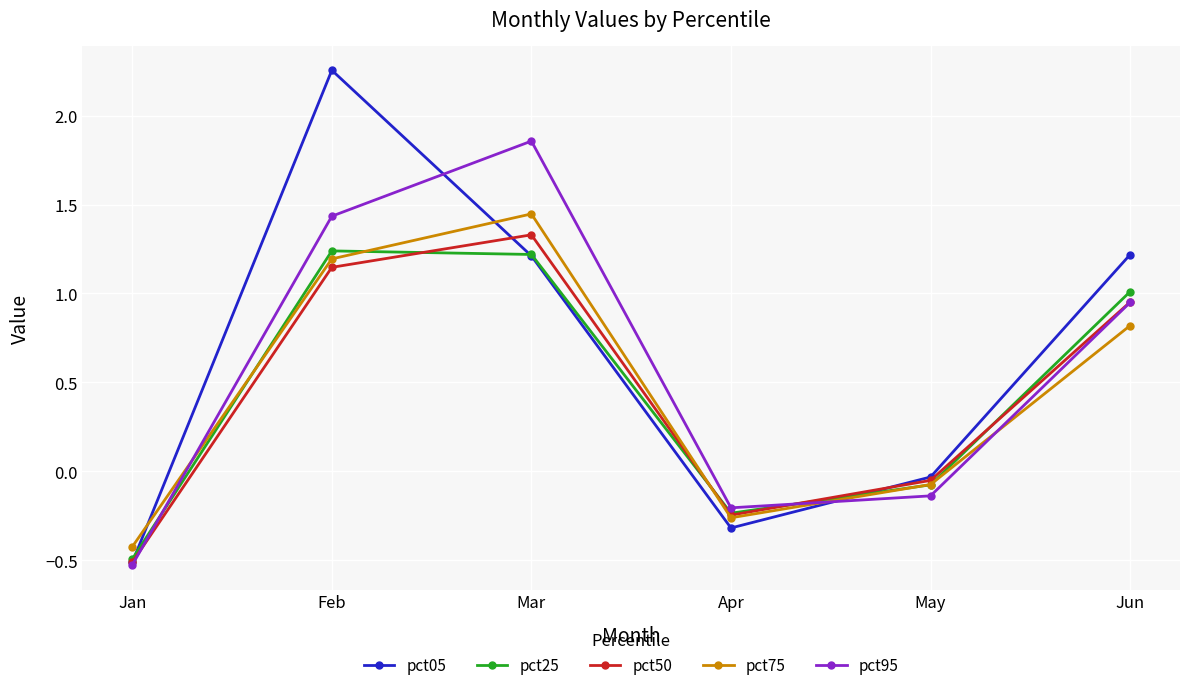

Is it true that pct75 equals 1.6 at Feb?

False